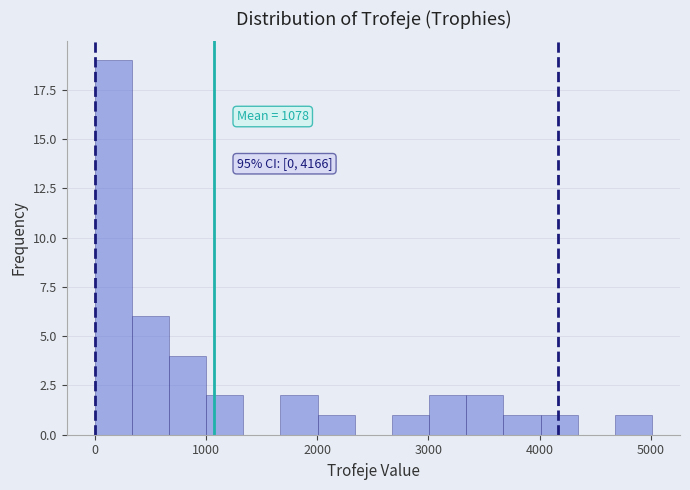

Read against the x-axis, roughly where is the centre of the tallest bar?

200